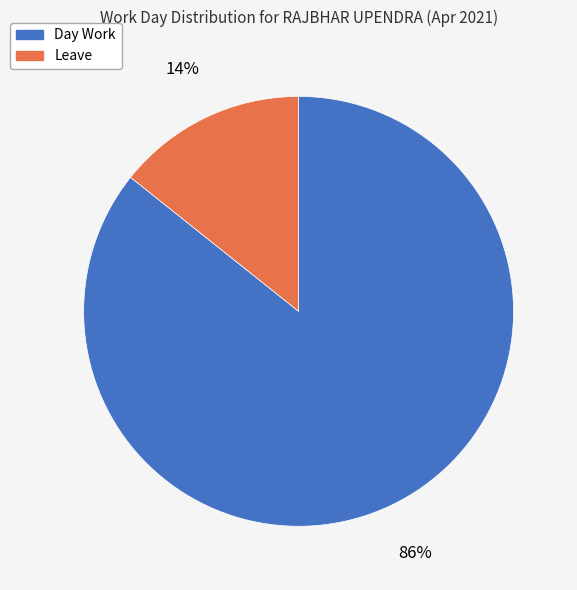

Between Day Work and Leave, which is larger?

Day Work